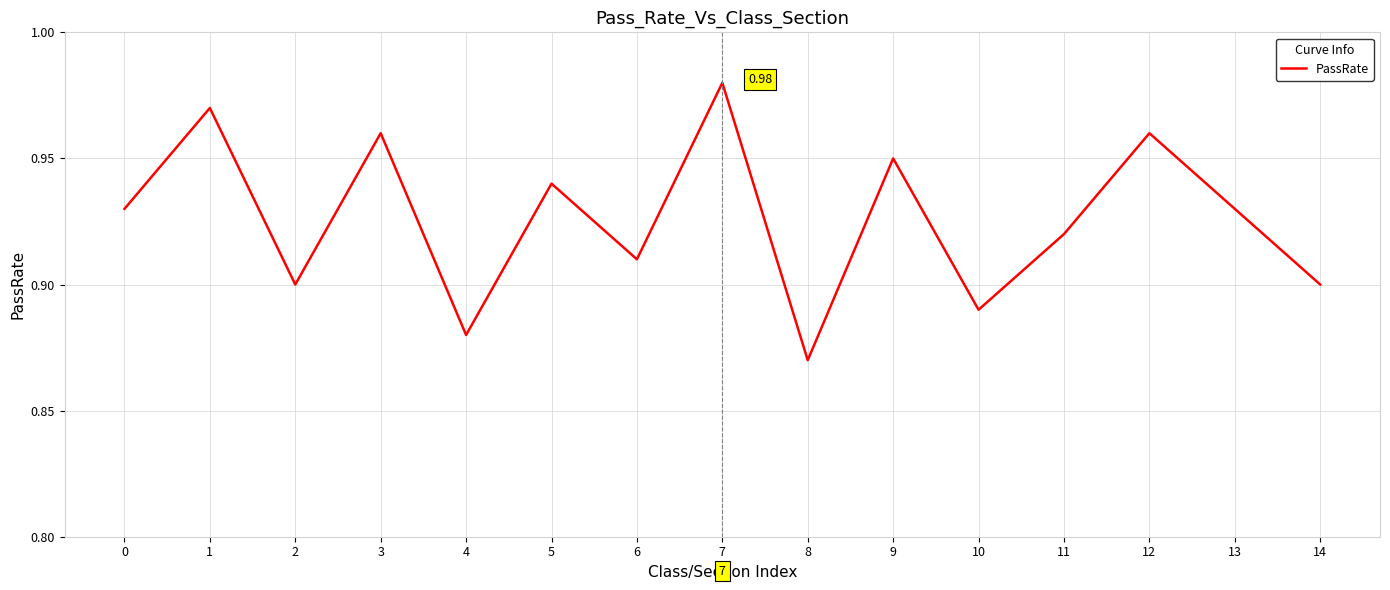

Which has a higher value, 10 or 11?

11